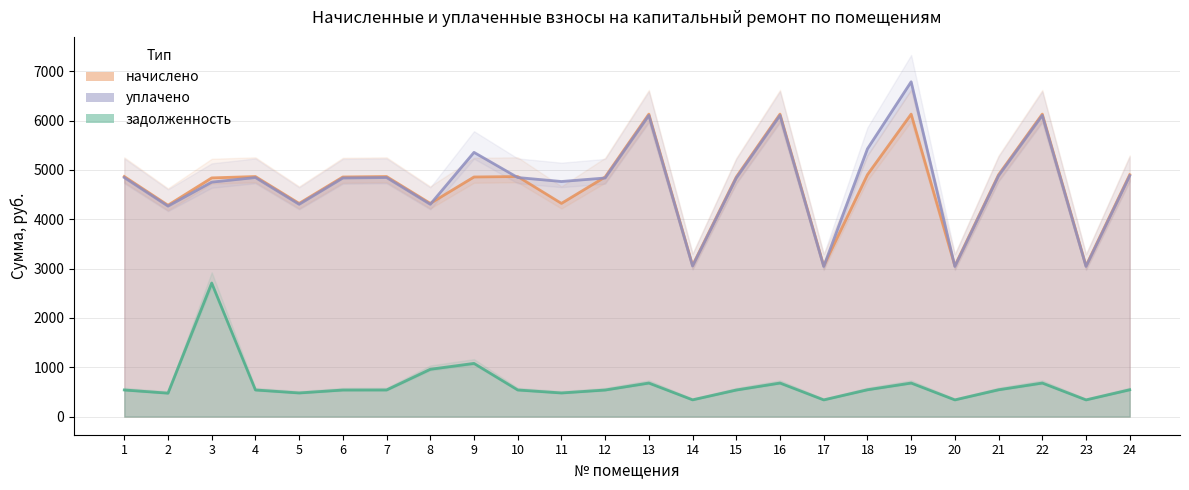

Which series has the largest range (max minus min)?

уплачено